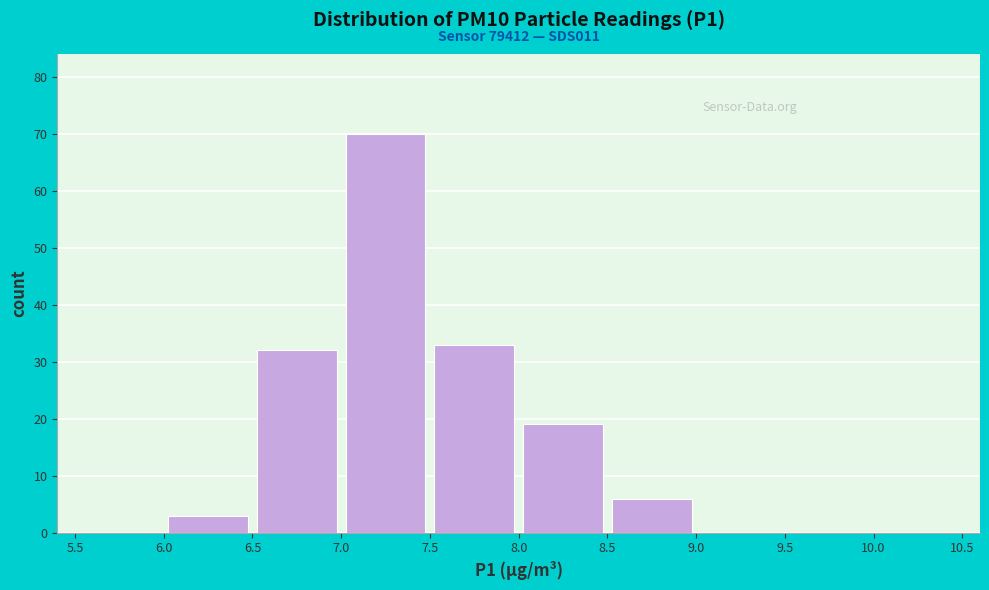

Over which range of the x-axis is the bar tallest?

7.0 to 7.5